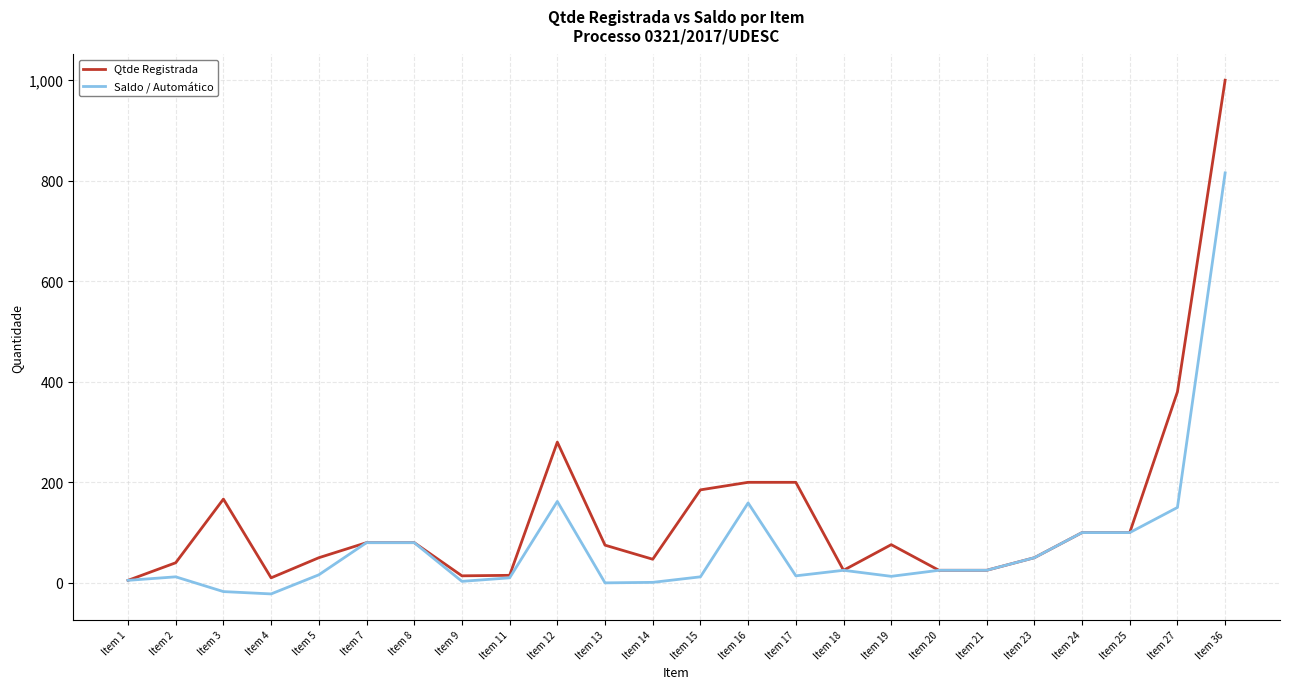

How many distinct data groups are displayed?

2